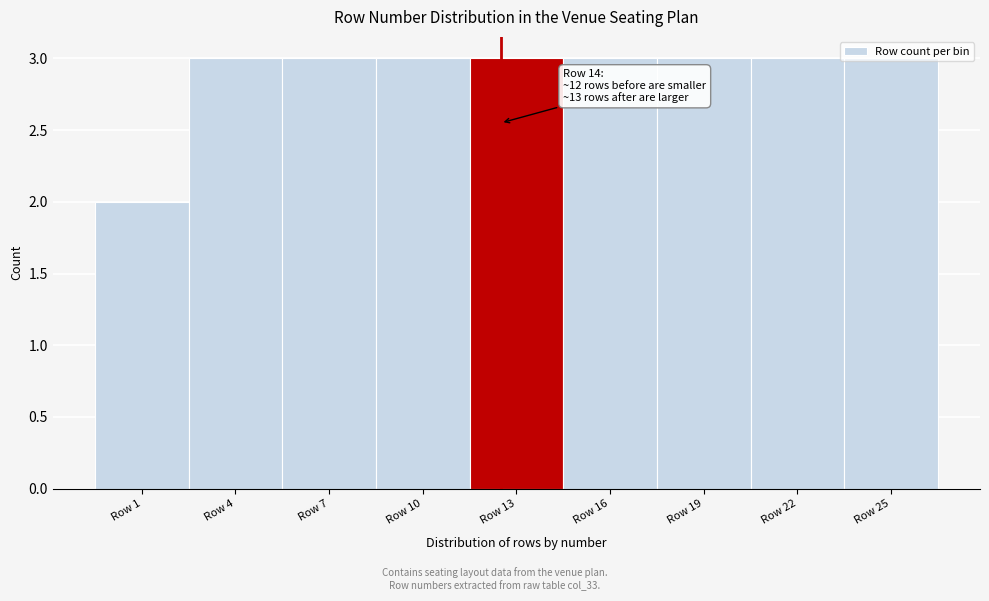

Approximately how many times larger is the value at Row 13 compared to Row 25?

1.0